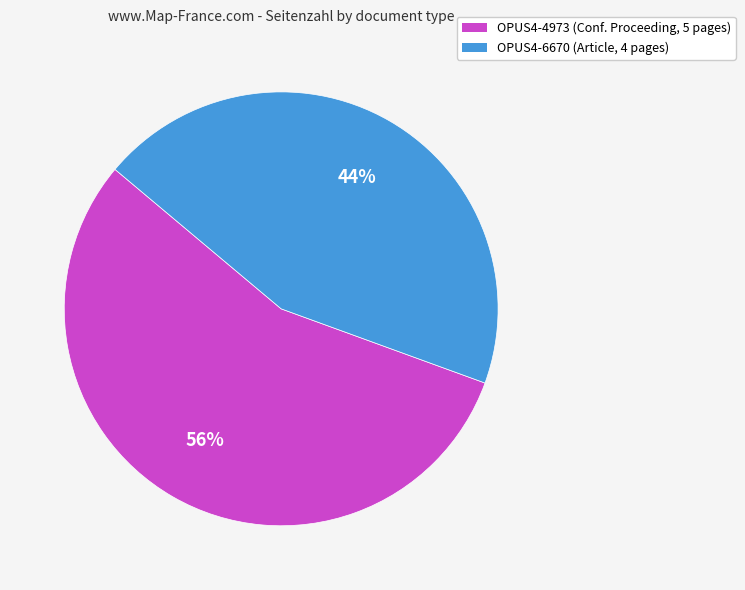

Is it true that OPUS4-4973 is 70% of the pie?

False